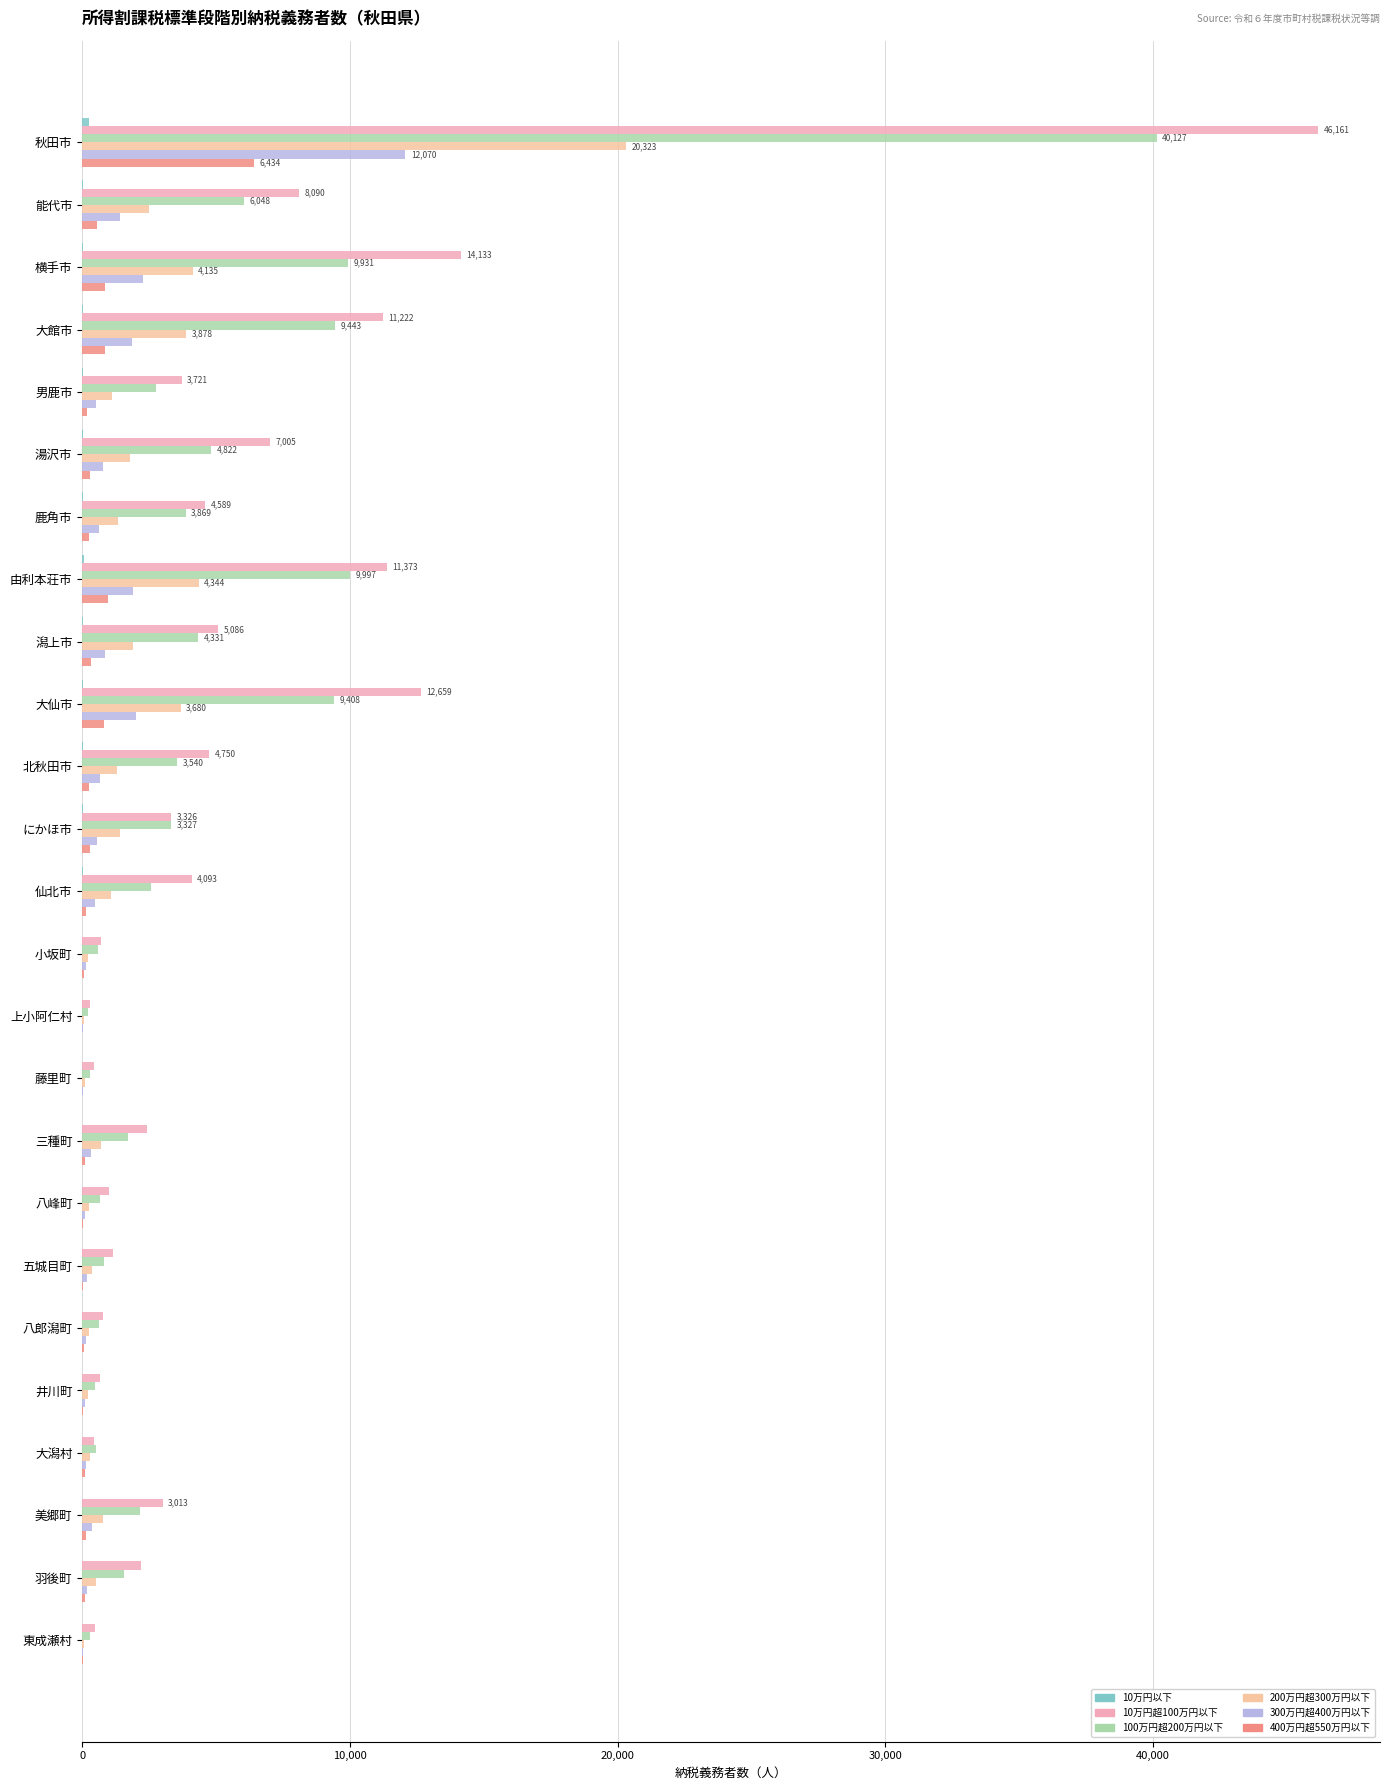

Reading left to right, extract all data points from this chart.

10万円以下: 236	34	46	38	13	19	14	50	19	42	16	23	13	1	1	3	8	6	3	1	2	3	7	10	1
10万円超100万円以下: 46161	8090	14133	11222	3721	7005	4589	11373	5086	12659	4750	3326	4093	710	304	446	2422	1008	1153	775	652	452	3013	2177	490
100万円超200万円以下: 40127	6048	9931	9443	2749	4822	3869	9997	4331	9408	3540	3327	2567	574	208	272	1696	666	803	629	467	525	2141	1572	298
200万円超300万円以下: 20323	2499	4135	3878	1095	1788	1348	4344	1906	3680	1310	1423	1069	231	73	97	697	251	360	240	204	277	786	526	82
300万円超400万円以下: 12070	1429	2258	1871	512	768	619	1915	867	2026	682	562	491	125	21	41	319	111	169	133	91	125	359	195	29
400万円超550万円以下: 6434	562	839	863	195	308	244	955	324	828	253	299	147	58	10	10	106	43	44	49	34	91	146	96	14